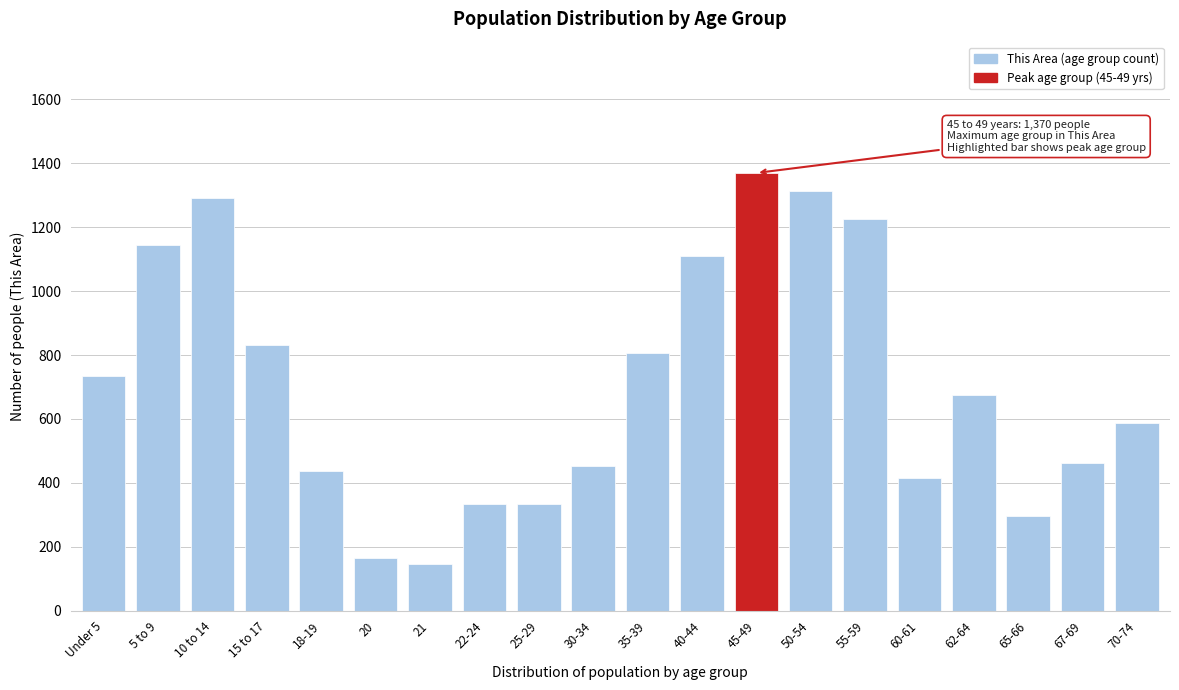

At which label is the value closest to 758?

Under 5